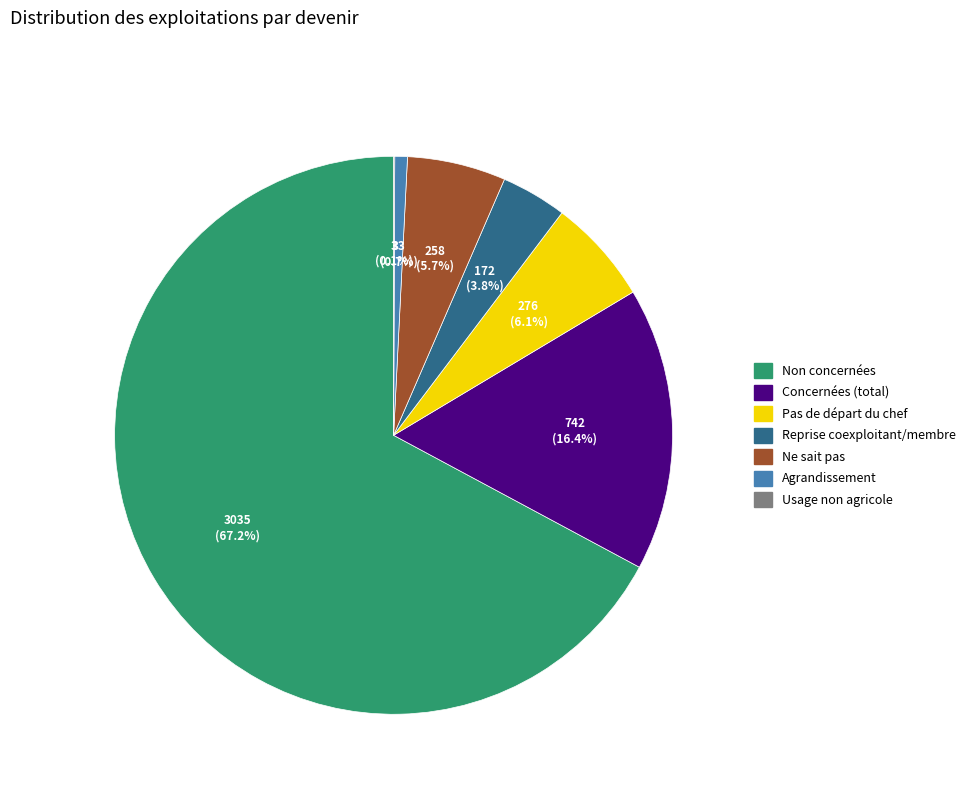

Which category has the biggest portion of the pie?

Non concernées